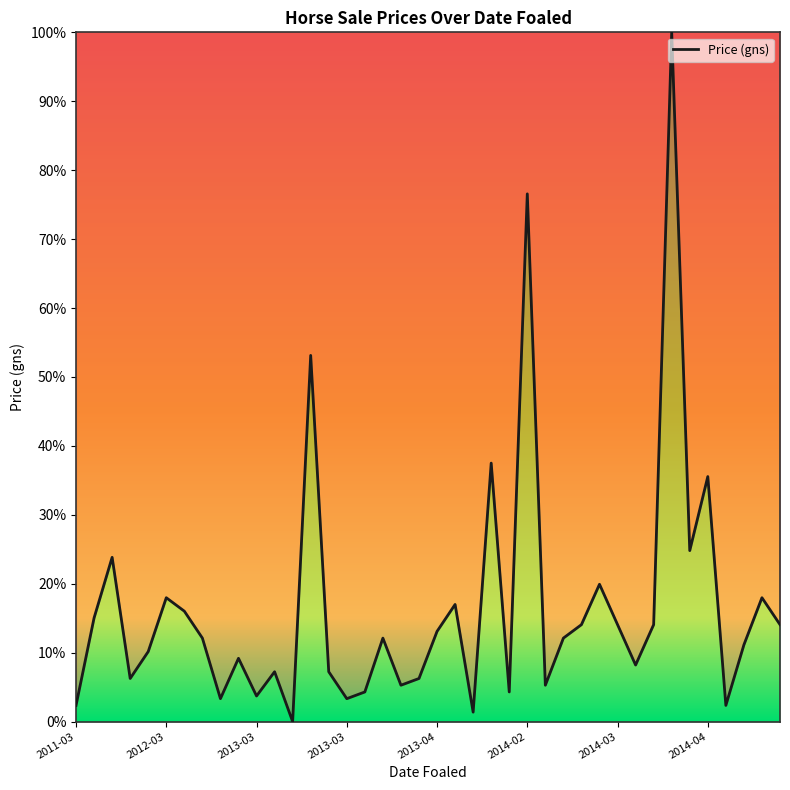

What is the greatest value displayed?

100.0